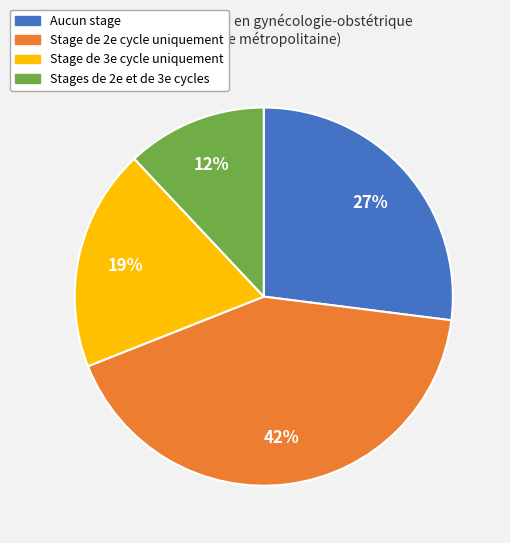

Is it true that Stage de 2e cycle uniquement is 42% of the pie?

True